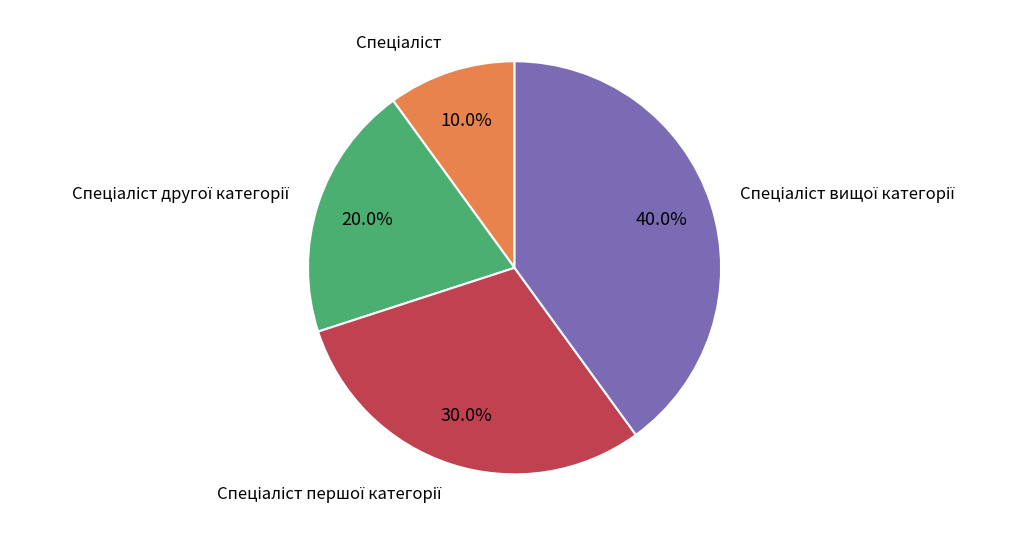

Is there a majority slice in this chart?

No